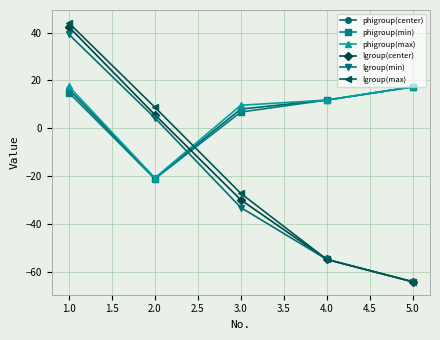

Rank the categories by phigroup(min) value from highest to lowest.

5.0, 1.0, 4.0, 3.0, 2.0